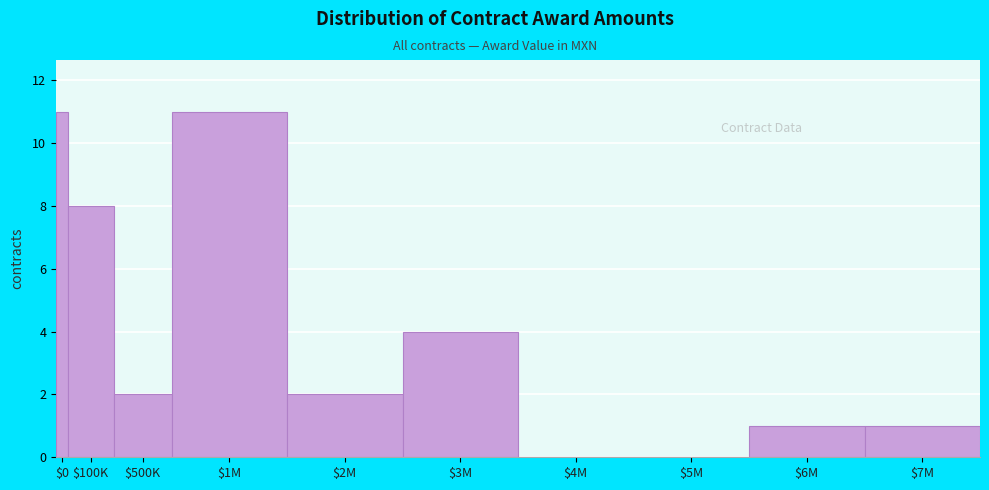

What is the maximum value shown in the chart?

11